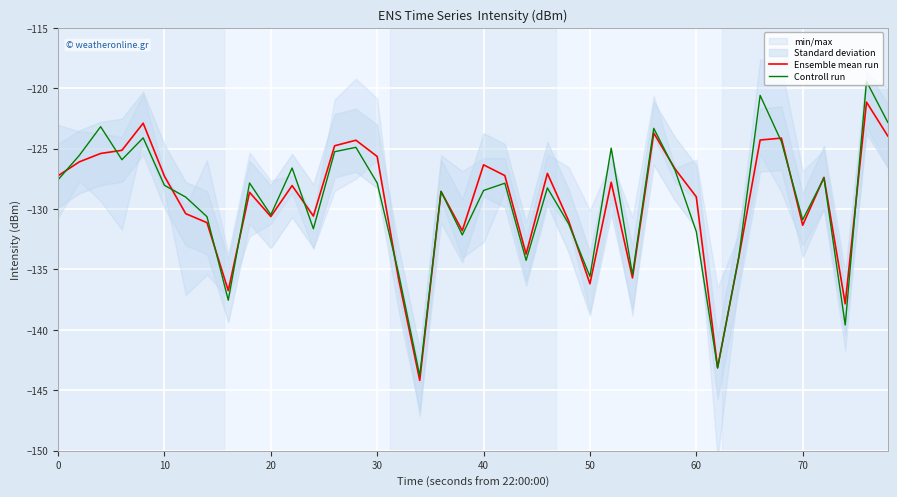

How many values in the Controll run series exceed -128?

19